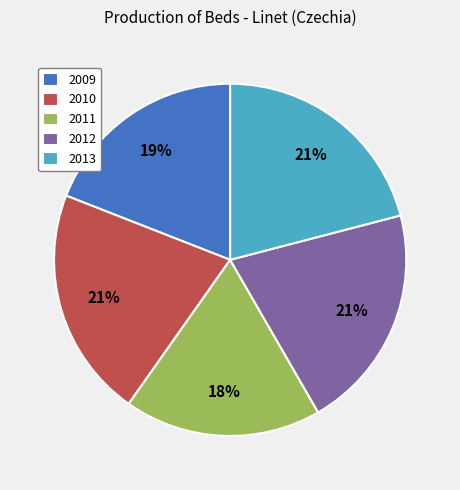

What is the ratio of the value at 2009 to the value at 2010?

0.9